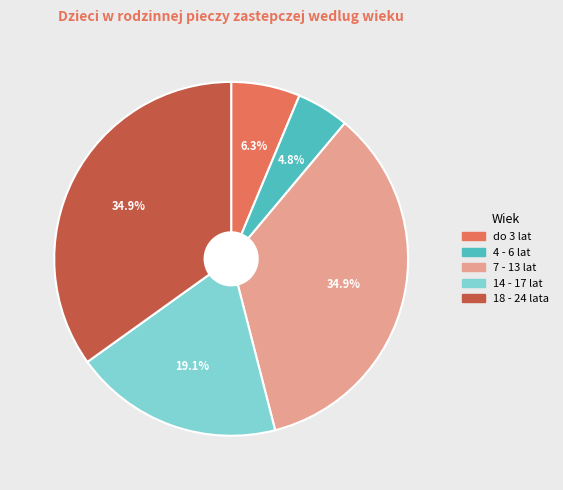

Between 18 - 24 lata and 4 - 6 lat, which is larger?

18 - 24 lata